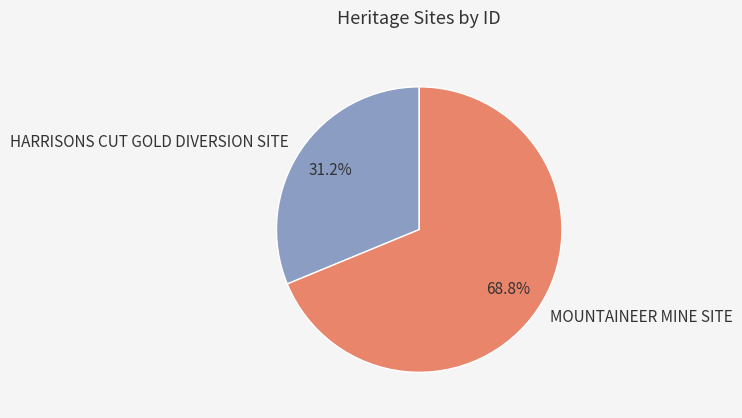

What percentage is the MOUNTAINEER MINE SITE slice, to the nearest percent?

69%